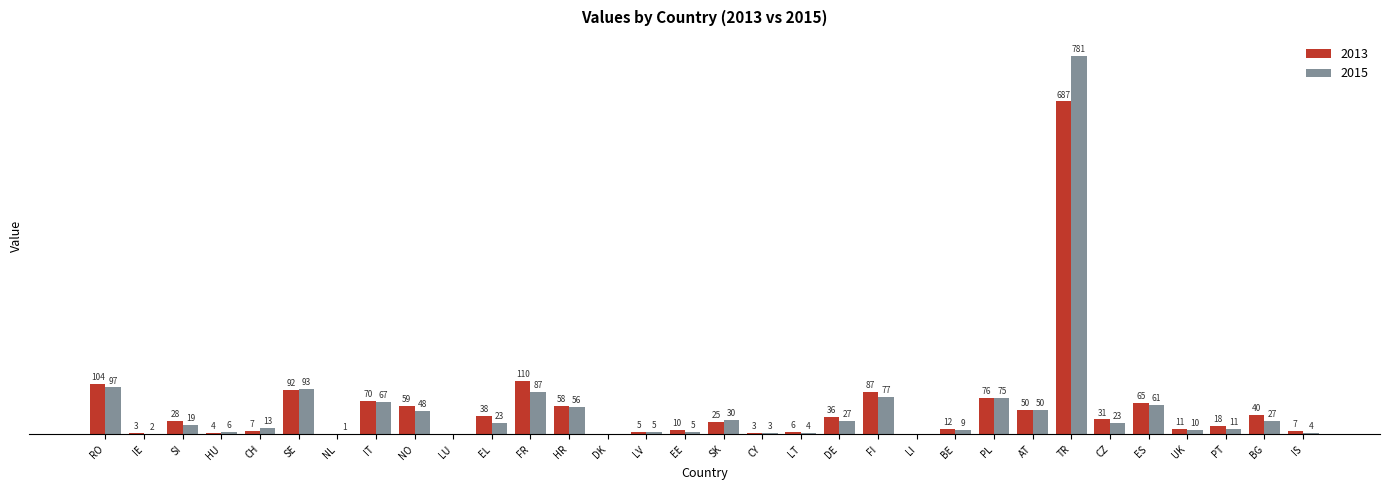

Where is 2015 nearest to the value 390?

RO